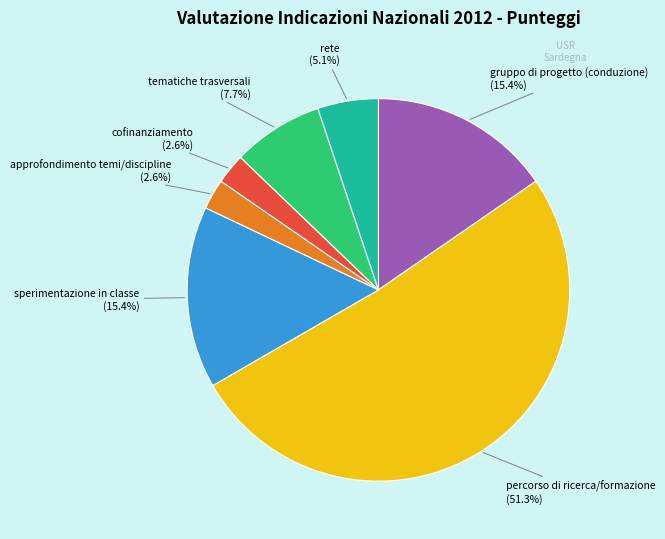

What is the ratio of the value at tematiche trasversali to the value at approfondimento temi/discipline?

3.0